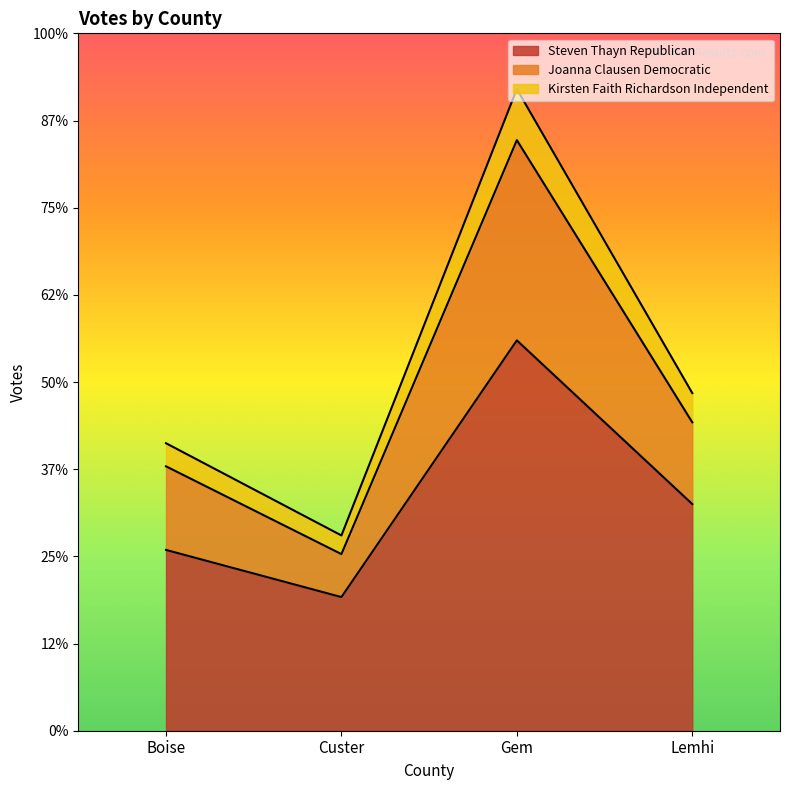

What is the approximate value of Joanna Clausen Democratic at Gem, to the nearest 10?

6780